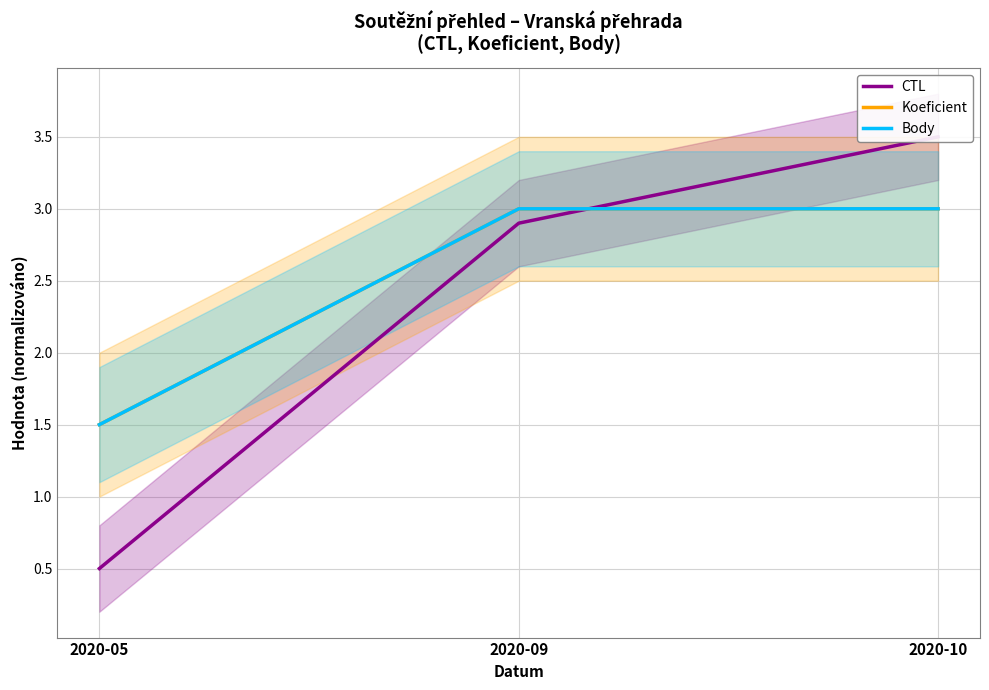

What is the greatest value displayed?

3.5